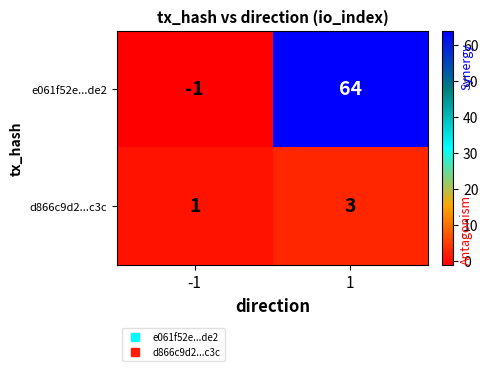

What is the sum of all d866c9d2...c3c values?

4